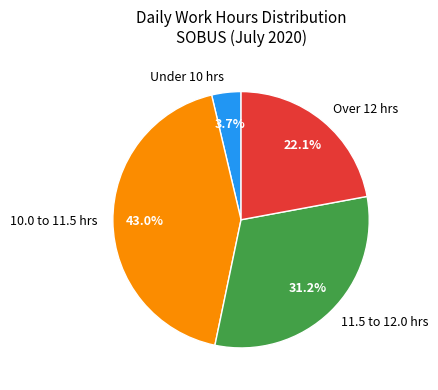

Rank the categories by value from highest to lowest.

10.0 to 11.5 hrs, 11.5 to 12.0 hrs, Over 12 hrs, Under 10 hrs